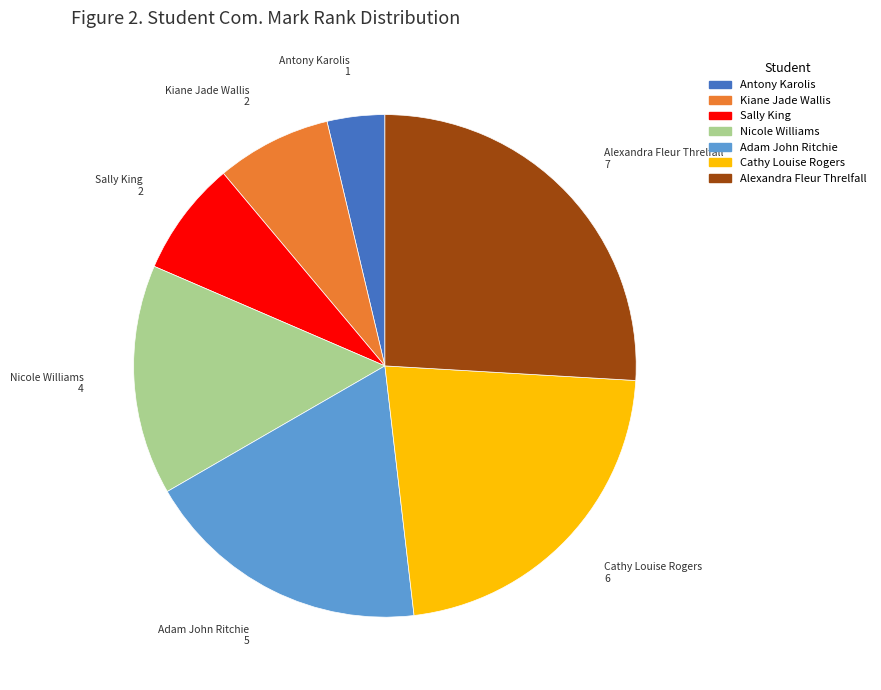

How many segments does this pie chart have?

7